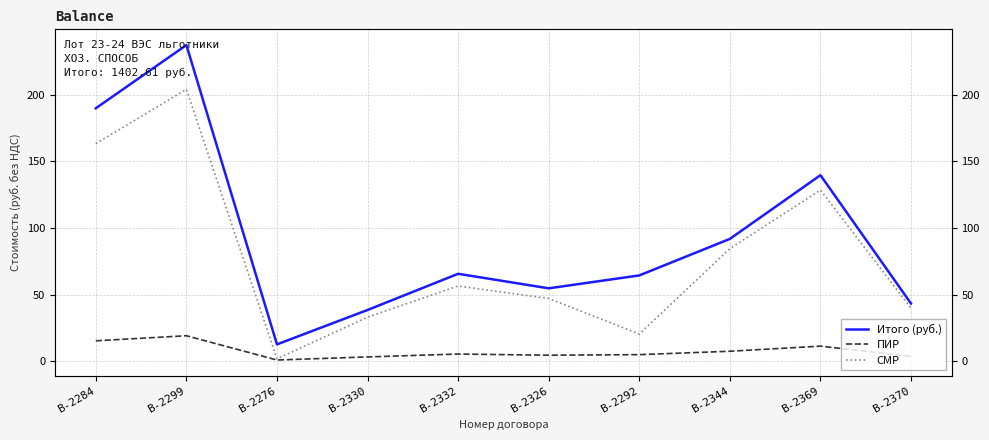

Where is СМР nearest to the value 102?

В-2344